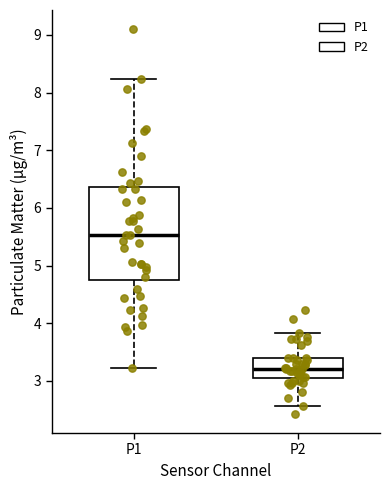

Reading left to right, transcribe this box plot: for each box, give where its median line is, the range the box spans, and where its two whiskers end, as read against the y-axis. The values are not printed on the chart, so give them approximately, as read against the axis.

P1: median 5.5, box 4.8 to 6.4, whiskers 3.2 to 8.2
P2: median 3.2, box 3.1 to 3.4, whiskers 2.6 to 3.8